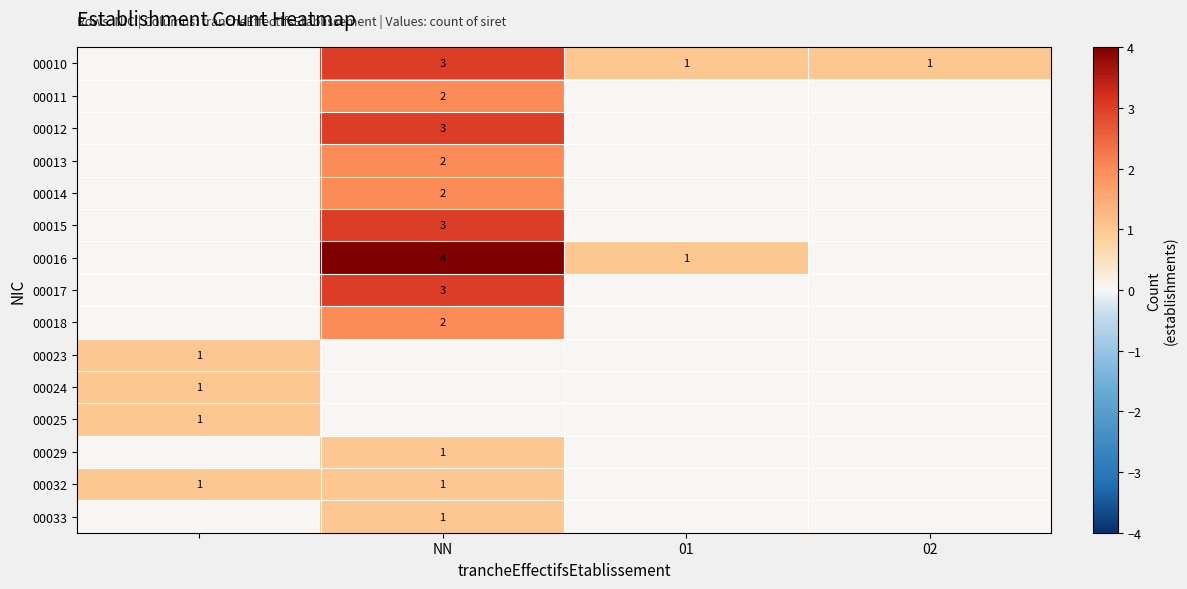

Is it true that 00018 equals 3 at NN?

False